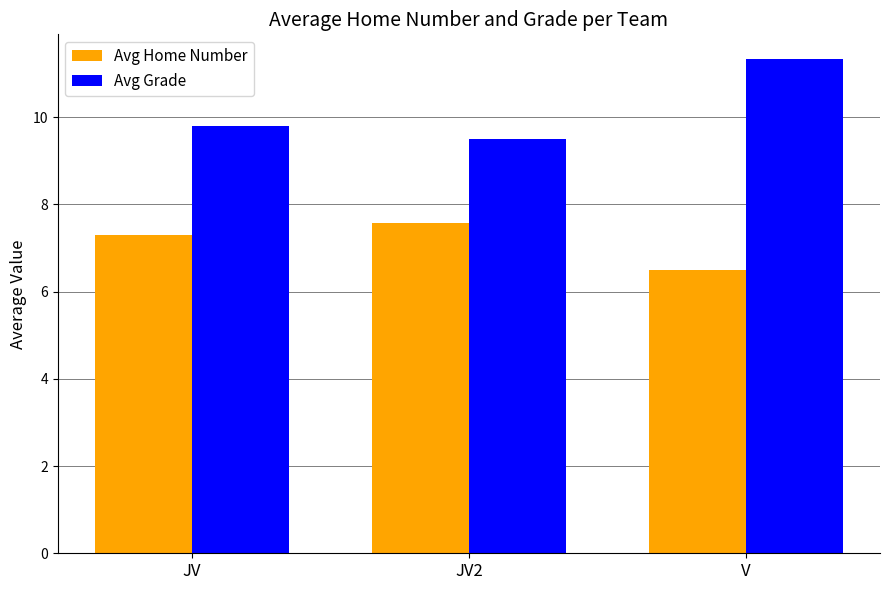

How many data points in Avg Home Number are above 7?

2